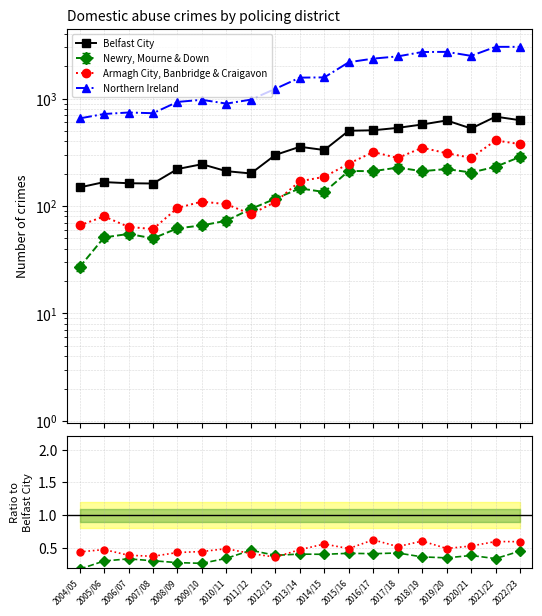

Which series has the largest total across all categories?

Northern Ireland